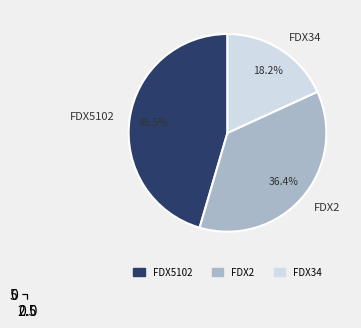

To the nearest percent, what is the average slice percentage?

33%